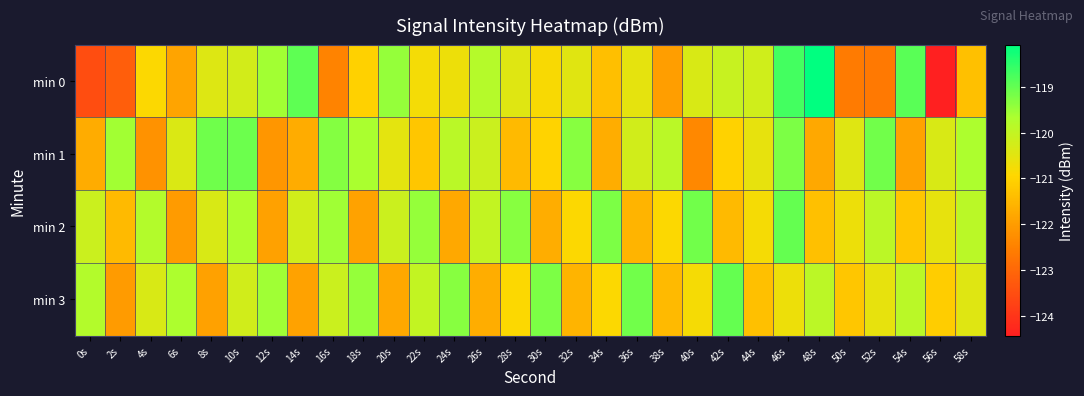

Reading left to right, list all the values displayed in this chart.

min 0: 0s=-123.5	2s=-123.2	4s=-120.9	6s=-121.9	8s=-120.4	10s=-120.3	12s=-119.6	14s=-119.0	16s=-122.5	18s=-121.0	20s=-119.5	22s=-120.8	24s=-120.7	26s=-119.8	28s=-120.4	30s=-120.9	32s=-120.5	34s=-121.4	36s=-120.5	38s=-122.0	40s=-120.4	42s=-120.1	44s=-120.2	46s=-118.7	48s=-118.1	50s=-122.6	52s=-122.7	54s=-118.9	56s=-124.4	58s=-121.3
min 1: 0s=-121.7	2s=-119.6	4s=-122.2	6s=-120.4	8s=-119.1	10s=-119.1	12s=-122.1	14s=-121.7	16s=-119.3	18s=-119.6	20s=-120.5	22s=-121.2	24s=-119.9	26s=-120.1	28s=-121.5	30s=-121.0	32s=-119.3	34s=-121.7	36s=-120.2	38s=-119.9	40s=-122.3	42s=-121.0	44s=-120.6	46s=-119.2	48s=-121.8	50s=-120.5	52s=-119.1	54s=-121.9	56s=-120.3	58s=-119.7
min 2: 0s=-120.1	2s=-121.5	4s=-119.8	6s=-122.0	8s=-120.3	10s=-119.7	12s=-121.9	14s=-120.2	16s=-119.6	18s=-121.9	20s=-120.1	22s=-119.5	24s=-121.8	26s=-120.0	28s=-119.3	30s=-121.7	32s=-120.9	34s=-119.2	36s=-121.6	38s=-120.9	40s=-119.1	42s=-121.5	44s=-120.8	46s=-119.0	48s=-121.3	50s=-120.7	52s=-119.9	54s=-121.2	56s=-120.6	58s=-119.9
min 3: 0s=-119.8	2s=-122.0	4s=-120.3	6s=-119.7	8s=-121.9	10s=-120.2	12s=-119.6	14s=-121.9	16s=-120.1	18s=-119.5	20s=-121.8	22s=-120.0	24s=-119.3	26s=-121.7	28s=-120.9	30s=-119.2	32s=-121.6	34s=-120.9	36s=-119.1	38s=-121.5	40s=-120.8	42s=-119.0	44s=-121.3	46s=-120.7	48s=-119.9	50s=-121.2	52s=-120.6	54s=-119.9	56s=-121.1	58s=-120.5